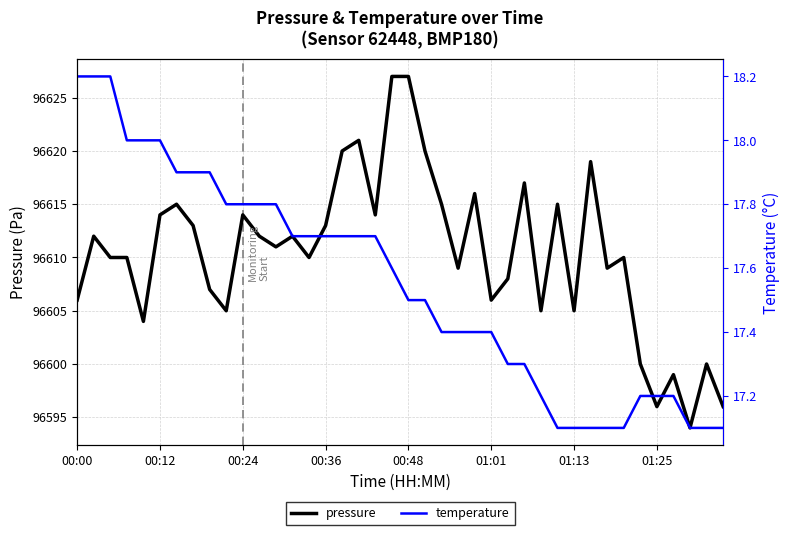

Between 22 and 34, which series saw the biggest shift?

pressure